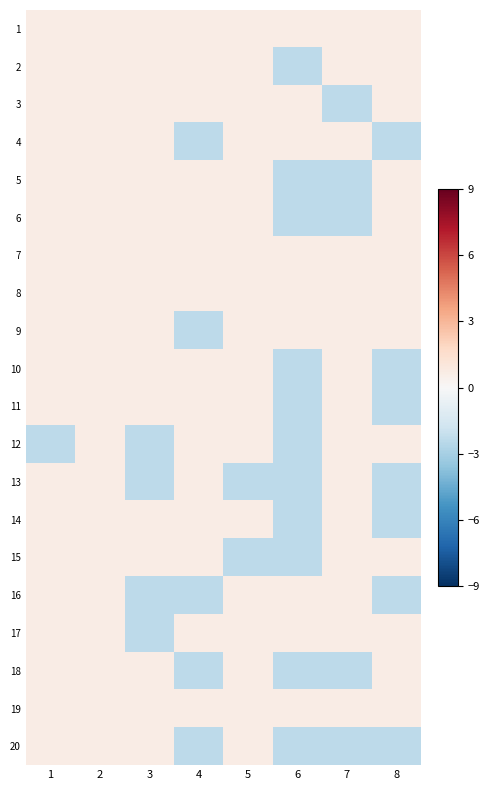

Which has a higher value, 3 or 8?

3